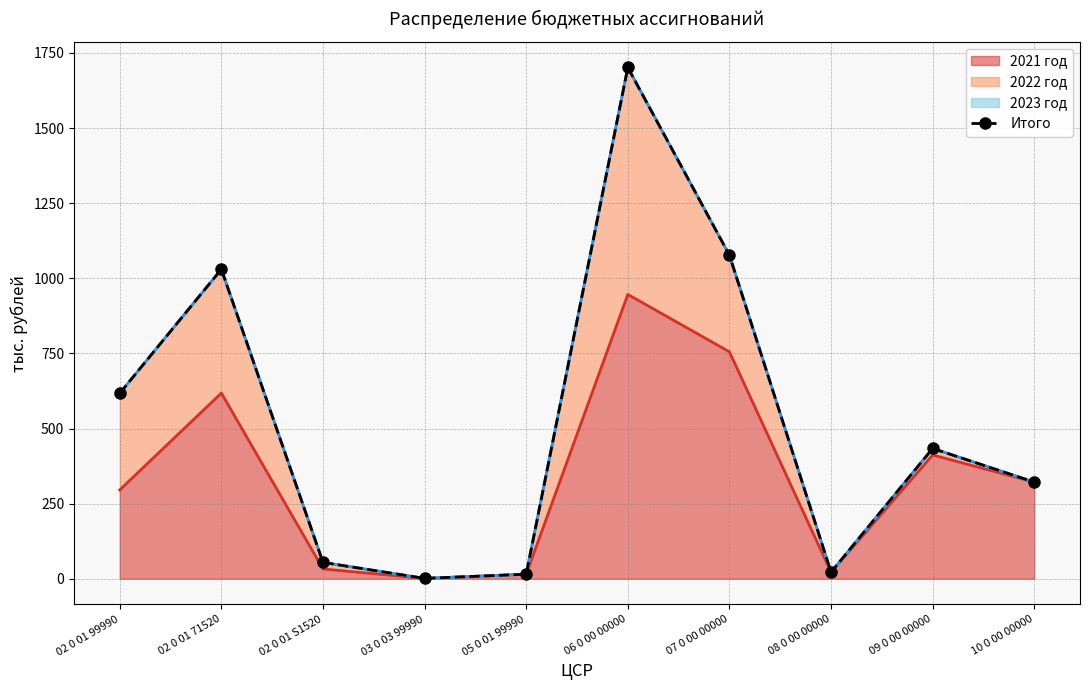

Which has a higher value, 03 0 03 99990 or 08 0 00 00000?

08 0 00 00000